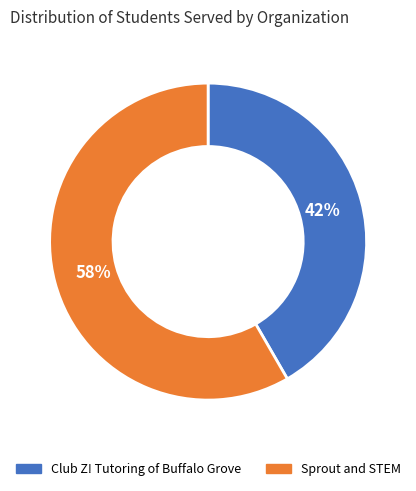

What is the smallest slice in the pie chart?

Club Z! Tutoring of Buffalo Grove